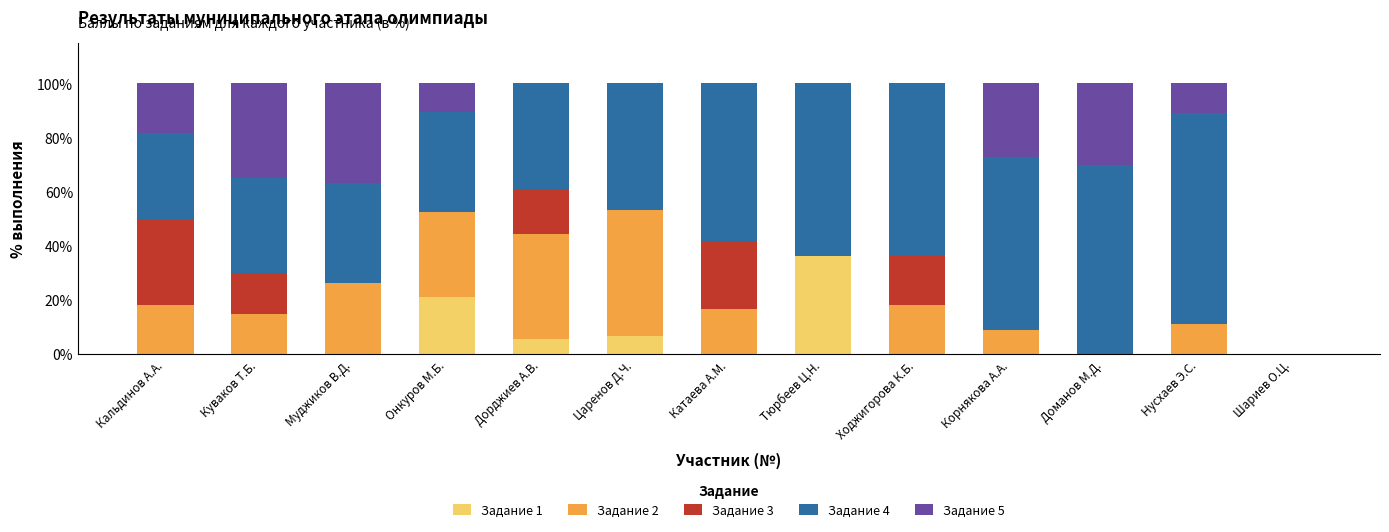

What is the total value across all series at Царенов Д.Ч.?

100.0